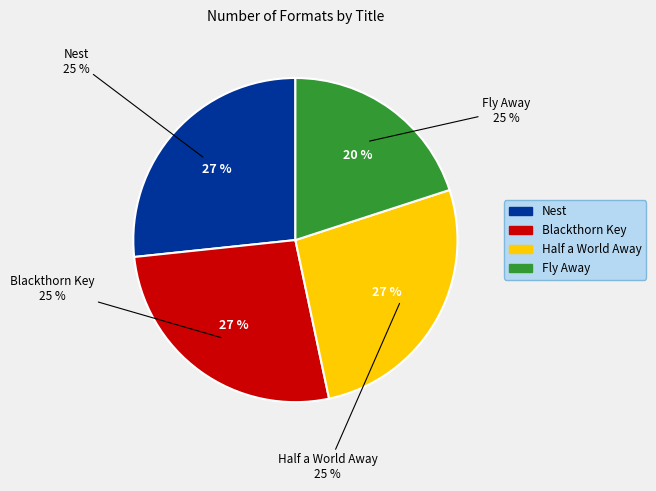

What portion of the pie excludes Half a World Away?

73.3%